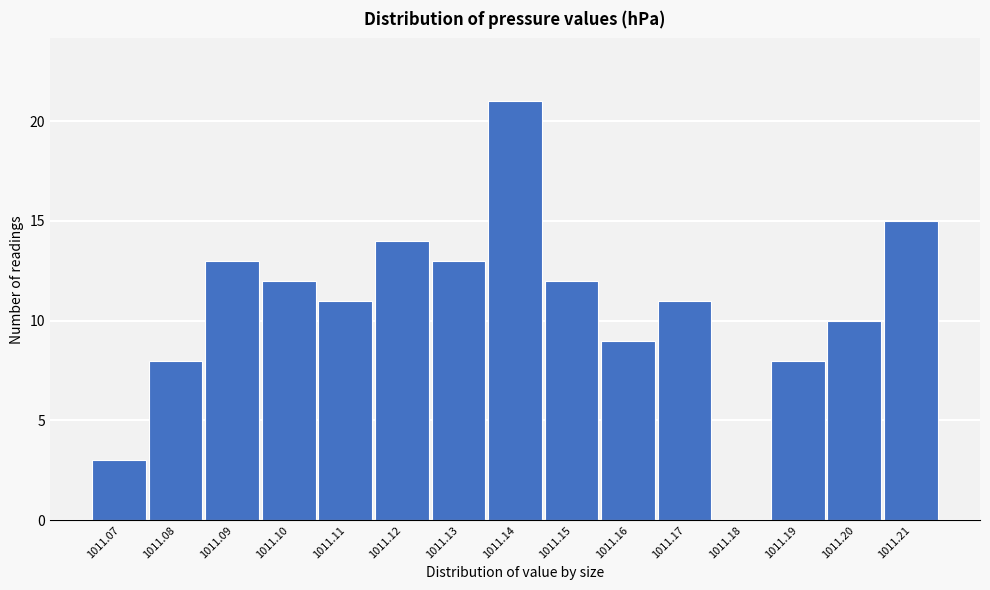

Reading left to right, transcribe all the data shown in this chart.

1011.07=3	1011.08=8	1011.09=13	1011.10=12	1011.11=11	1011.12=14	1011.13=13	1011.14=21	1011.15=12	1011.16=9	1011.17=11	1011.18=0	1011.19=8	1011.20=10	1011.21=15